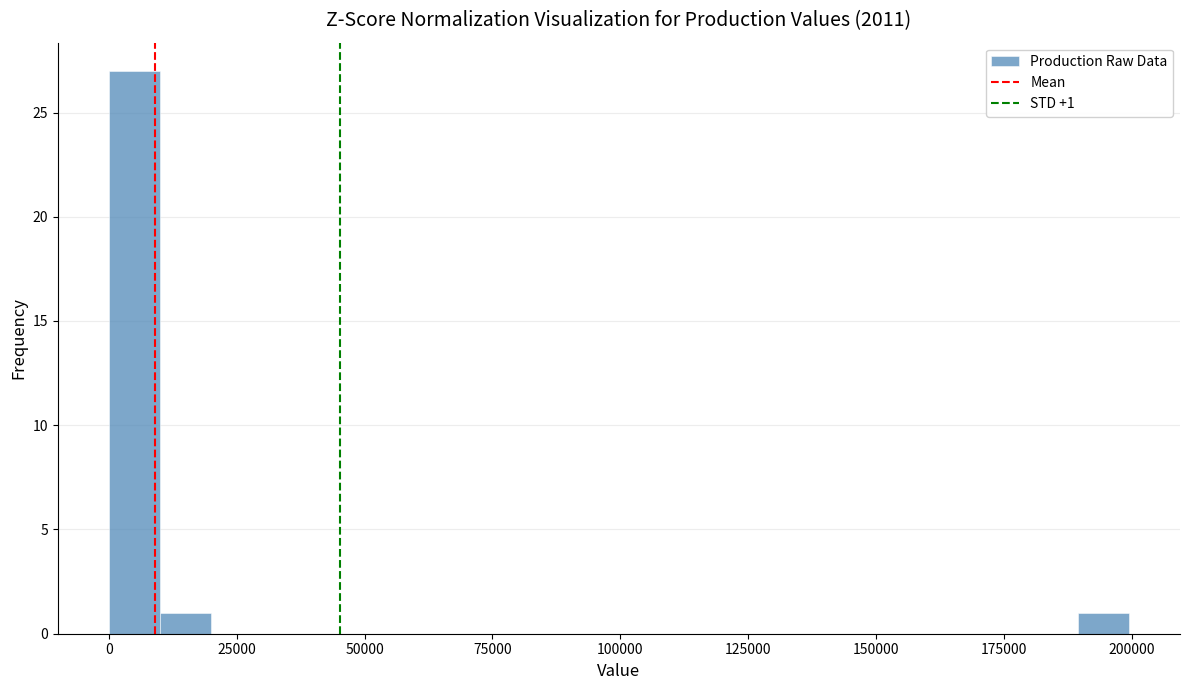

Read against the x-axis, roughly where is the centre of the tallest bar?

5000